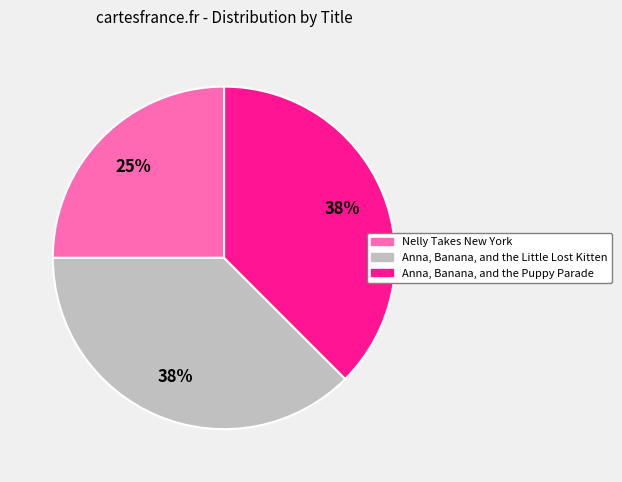

What is the smallest slice in the pie chart?

Nelly Takes New York